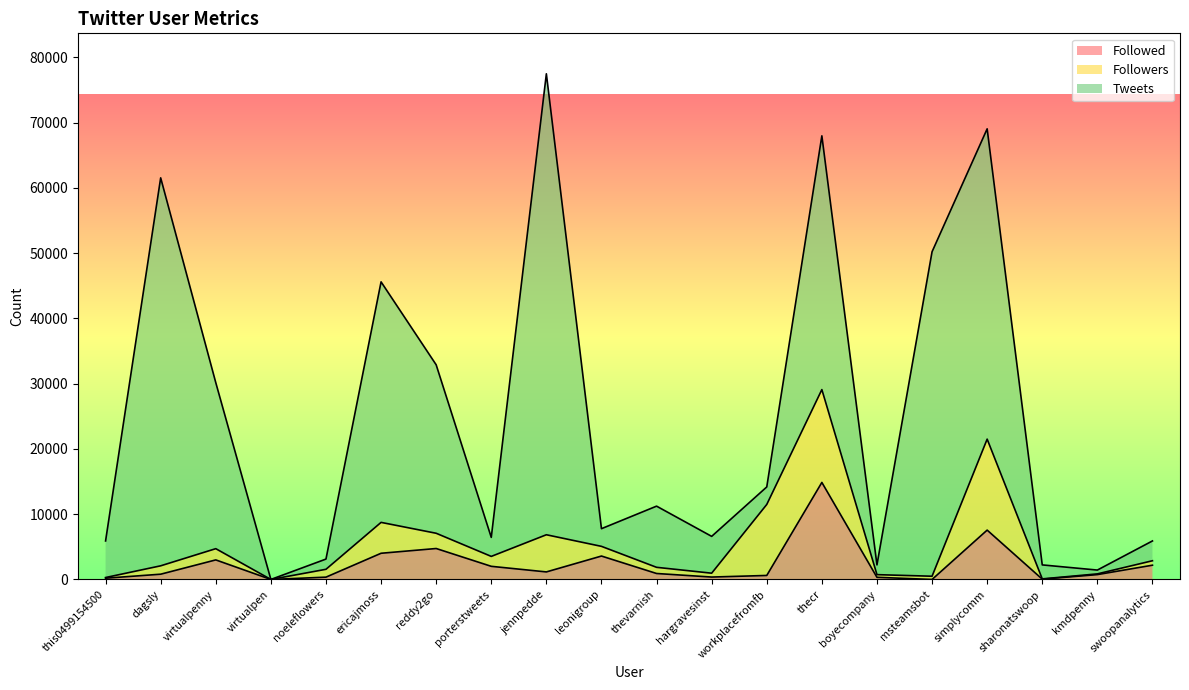

The Followers series shows 495 at msteamsbot. True or false?

True